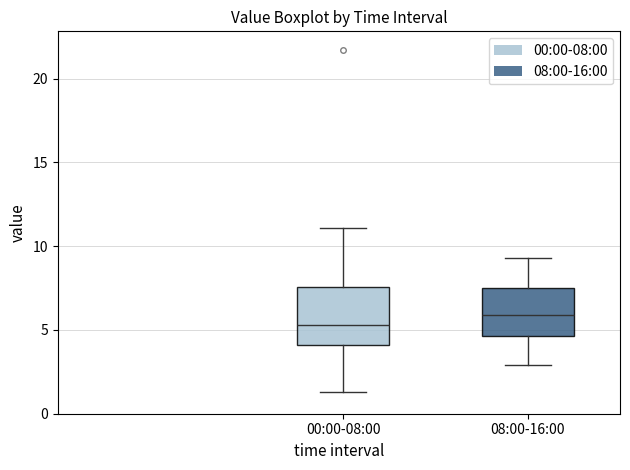

Where is the upper edge of the box for 00:00-08:00 on the y-axis? The values are not printed on the chart, so give them approximately, as read against the axis.

7.5